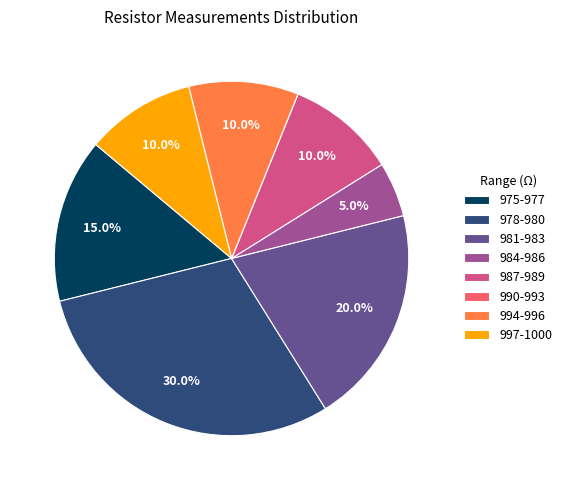

Combined, do 994-996 and 981-983 account for over 50%?

No